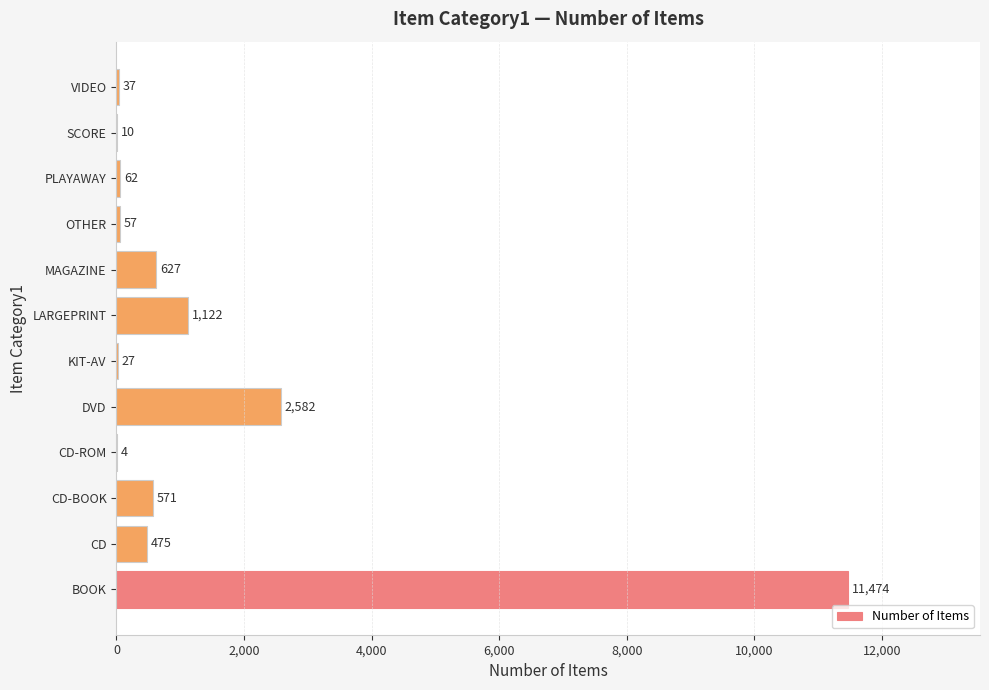

What is the average value?

1421